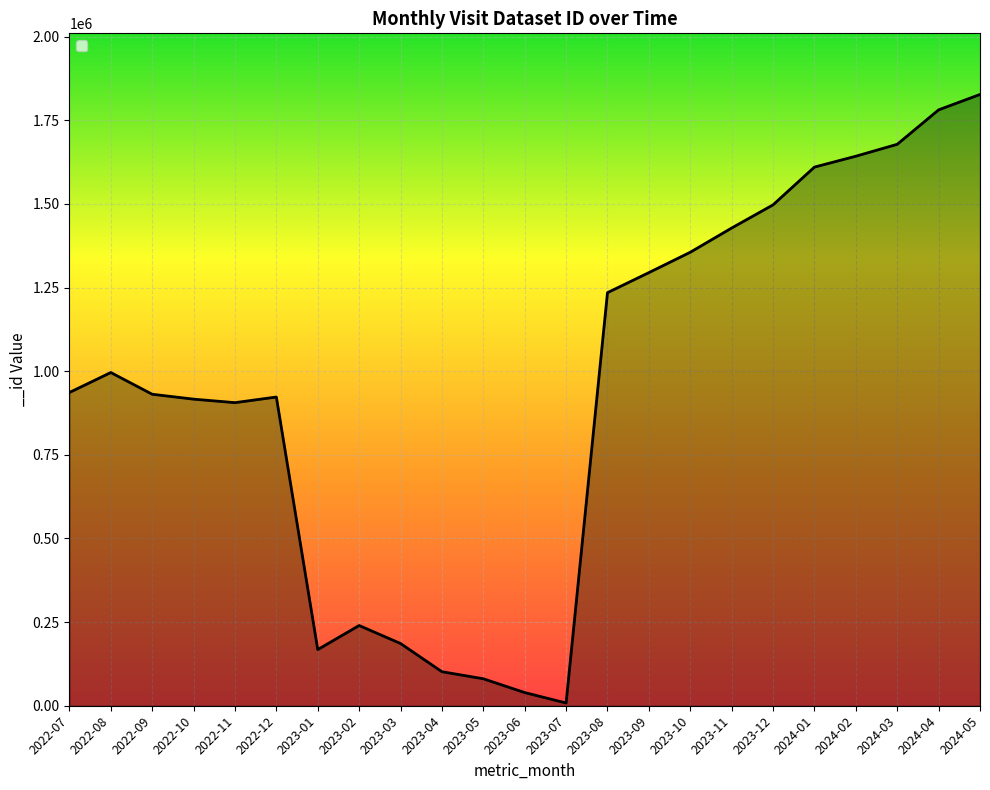

How many lines are shown in the chart?

1